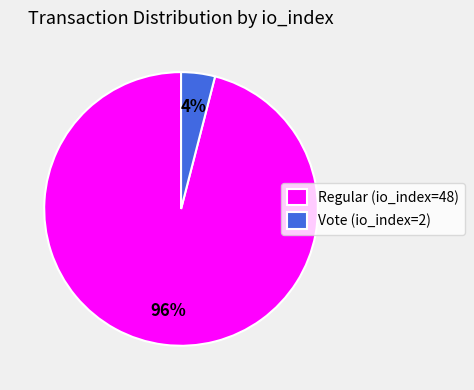

Which category has the biggest portion of the pie?

Regular (io_index=48)